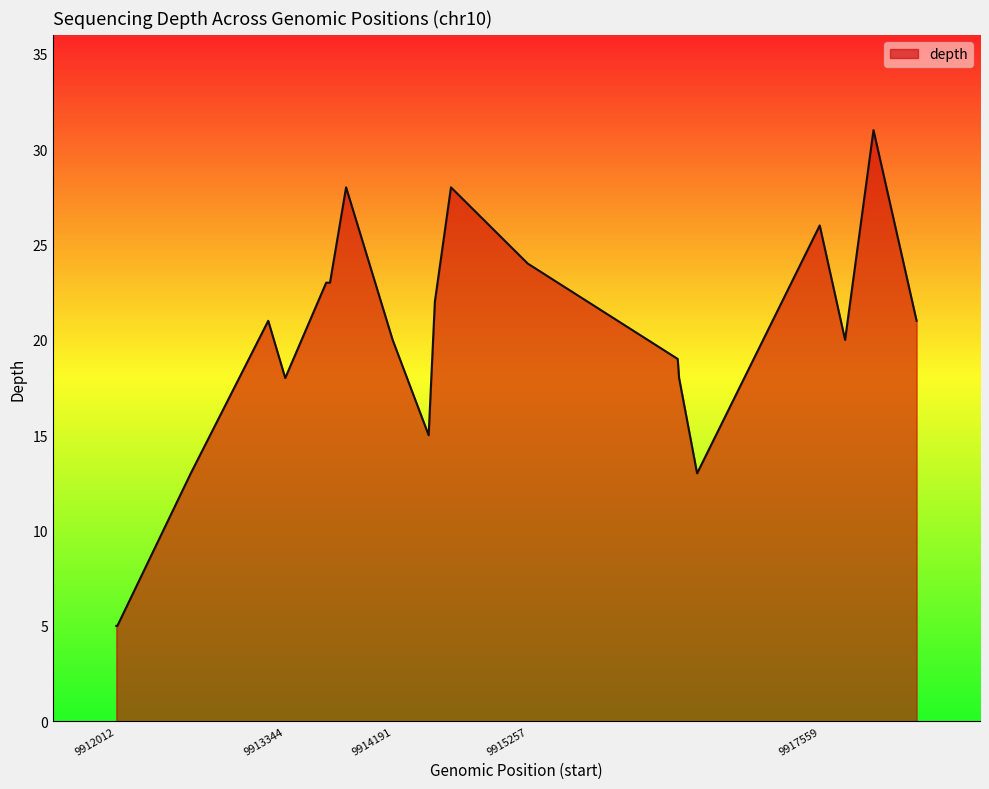

What is the minimum value shown in the chart?

5